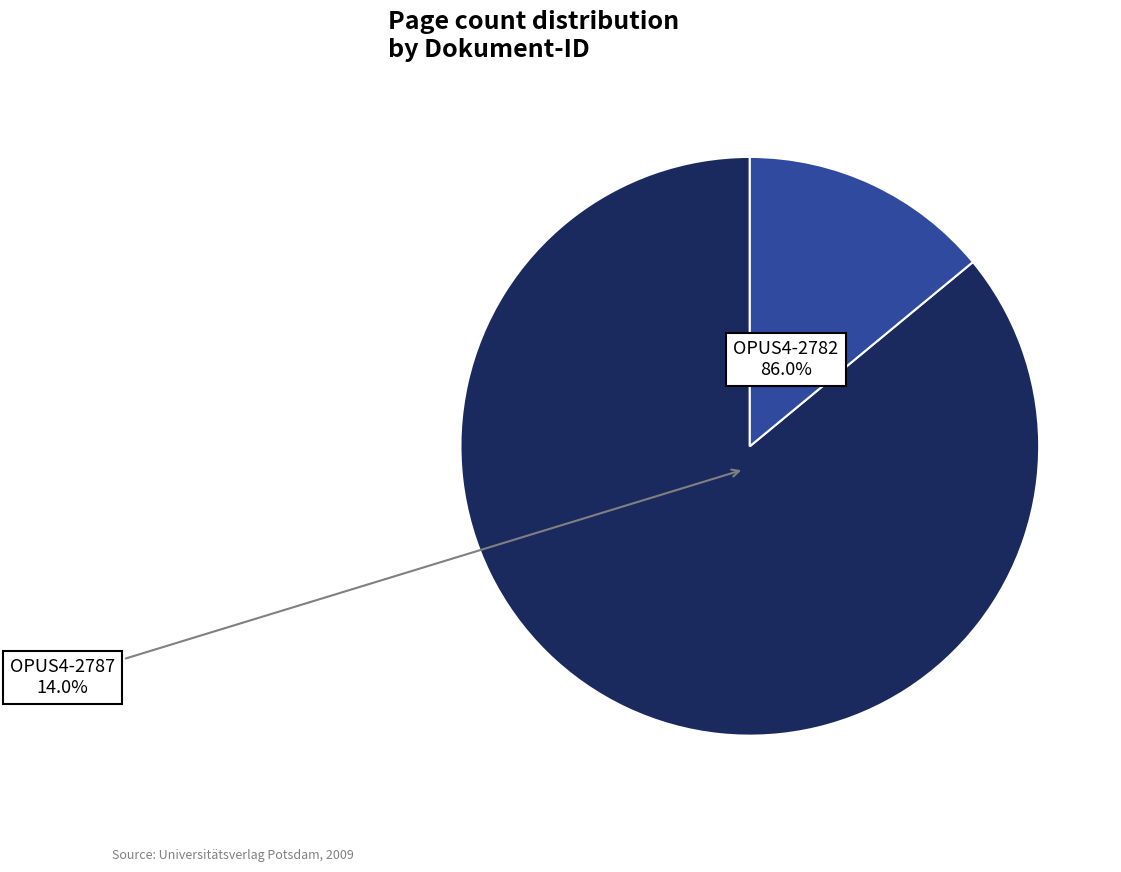

Combined, do OPUS4-2782 and OPUS4-2787 account for over 50%?

Yes